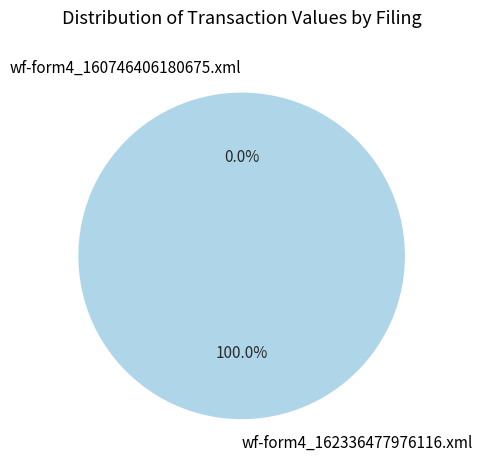

Is wf-form4_160746406180675.xml the majority of the pie?

No